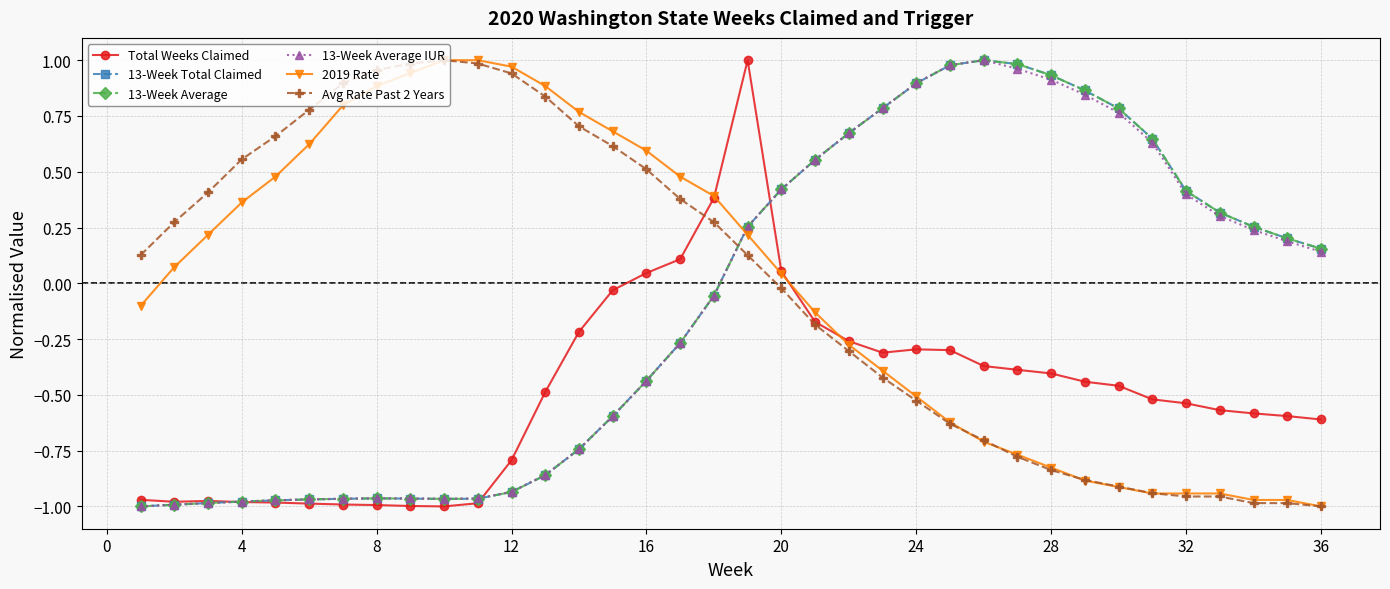

True or false: Avg Rate Past 2 Years has more than 0 points higher than both neighbors.

True